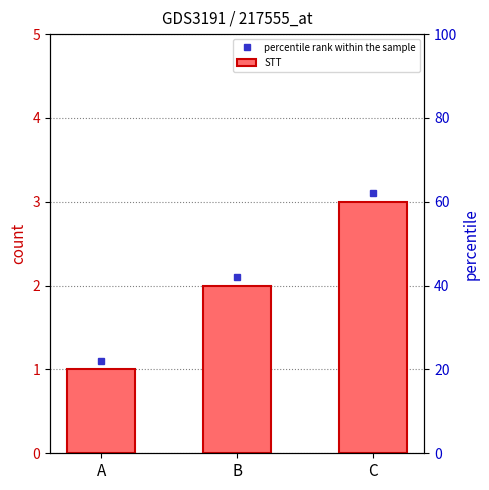

Where is the data nearest to the value 2?

B